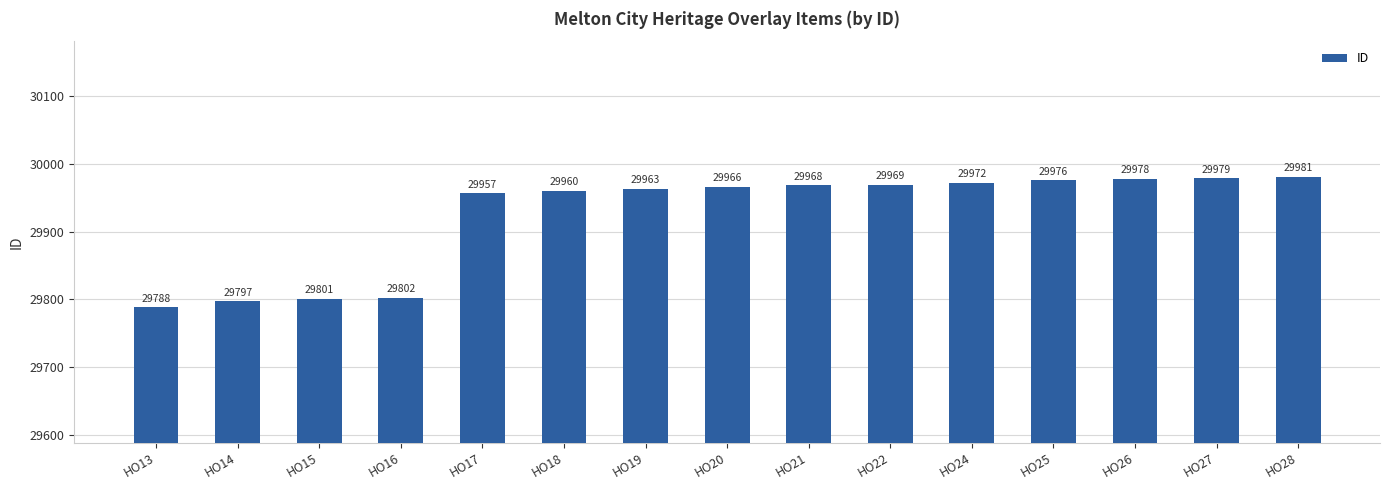

Reading right to left, what are all the values shown in this chart?

29981	29979	29978	29976	29972	29969	29968	29966	29963	29960	29957	29802	29801	29797	29788